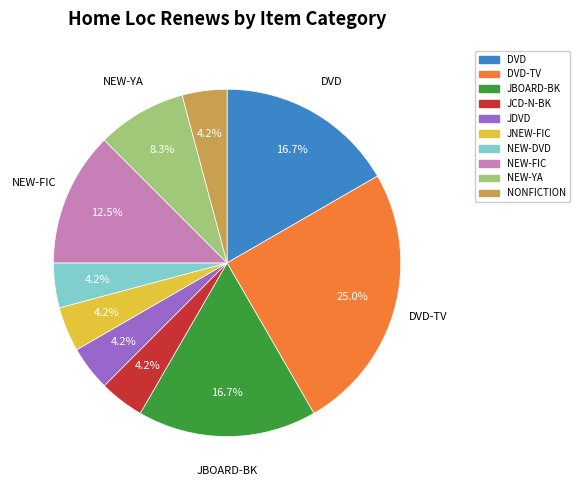

Is there a majority slice in this chart?

No